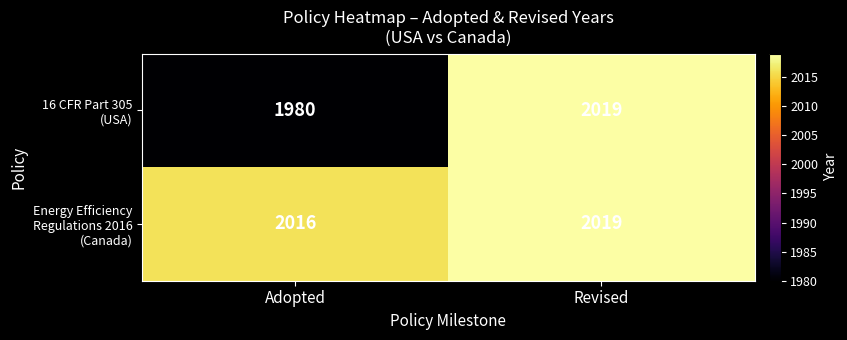

At which category is the sum across all series the highest?

Revised